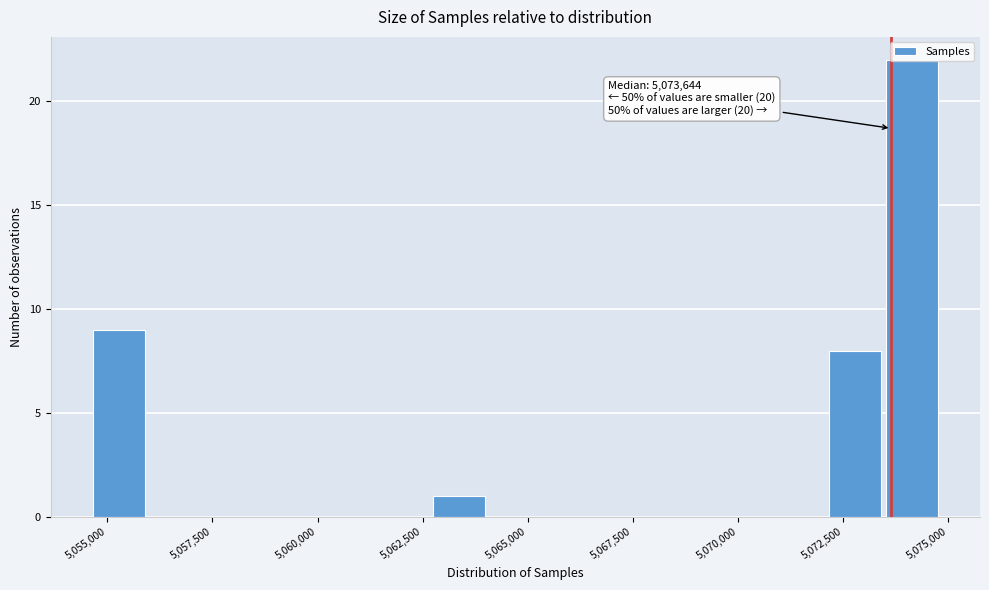

Read against the x-axis, roughly where is the centre of the tallest bar?

5074000